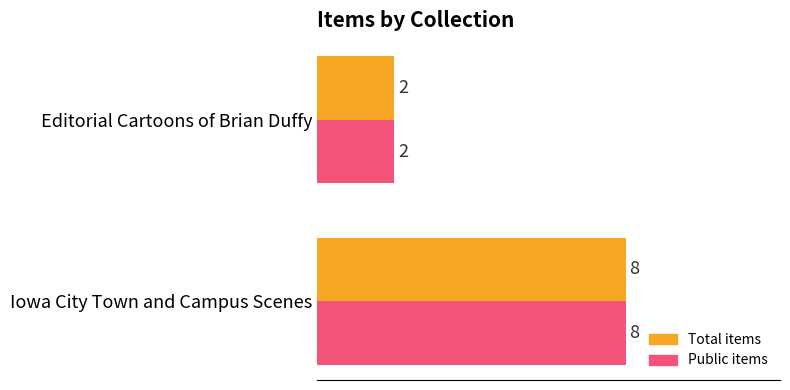

Is it true that Public items equals 1 at Editorial Cartoons of Brian Duffy?

False